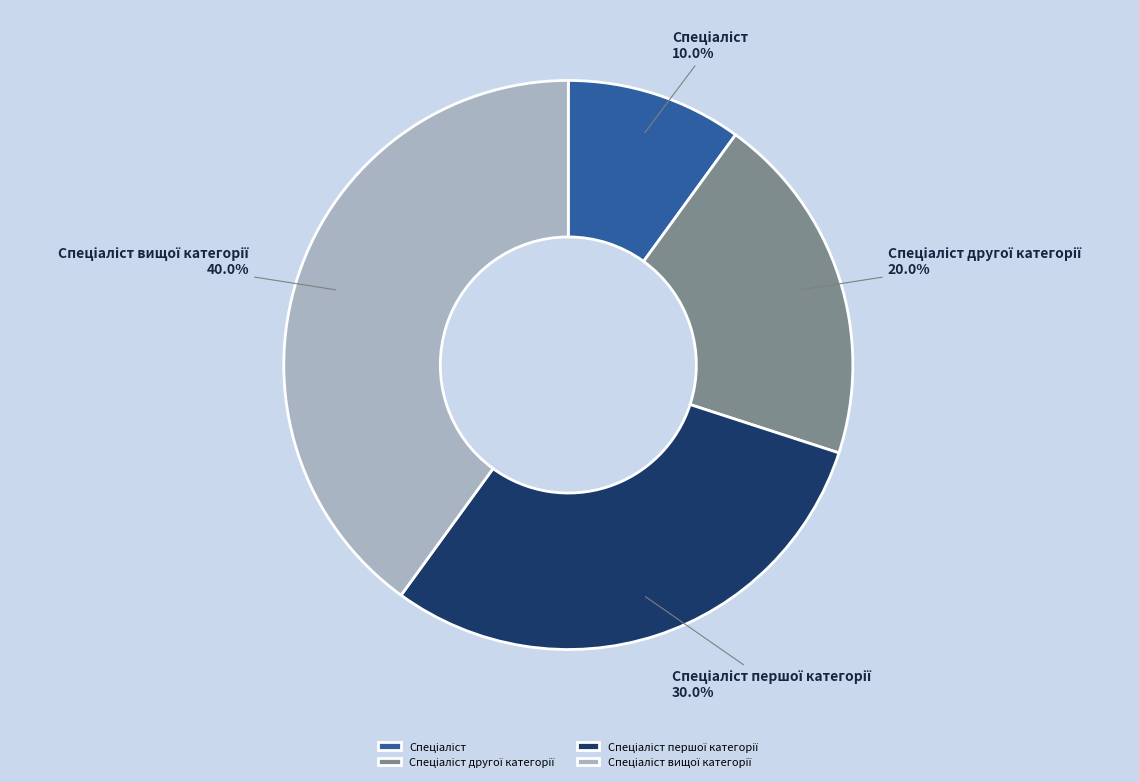

Count the number of slices in the pie.

4